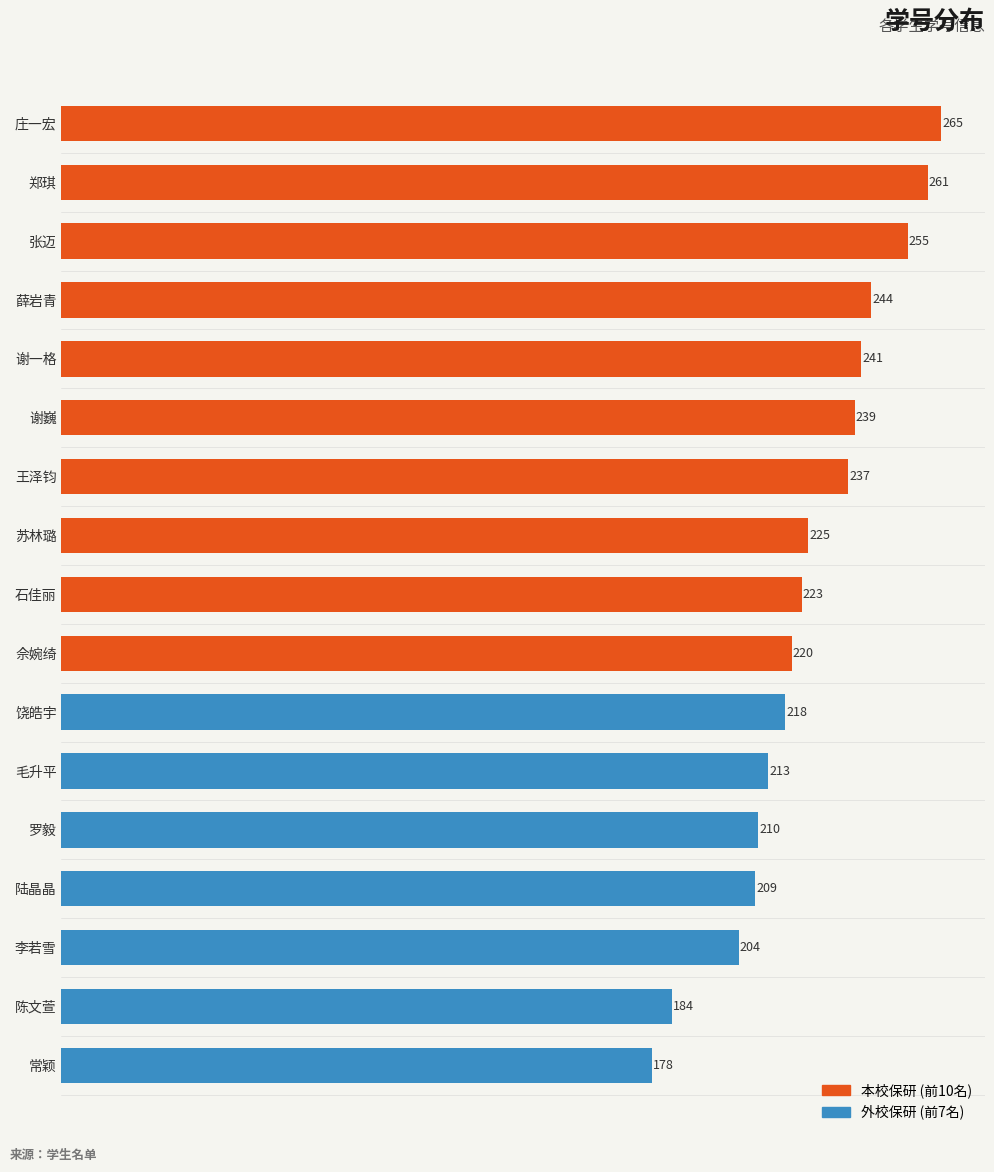

Reading top to bottom, extract all data points from this chart.

265	261	255	244	241	239	237	225	223	220	218	213	210	209	204	184	178